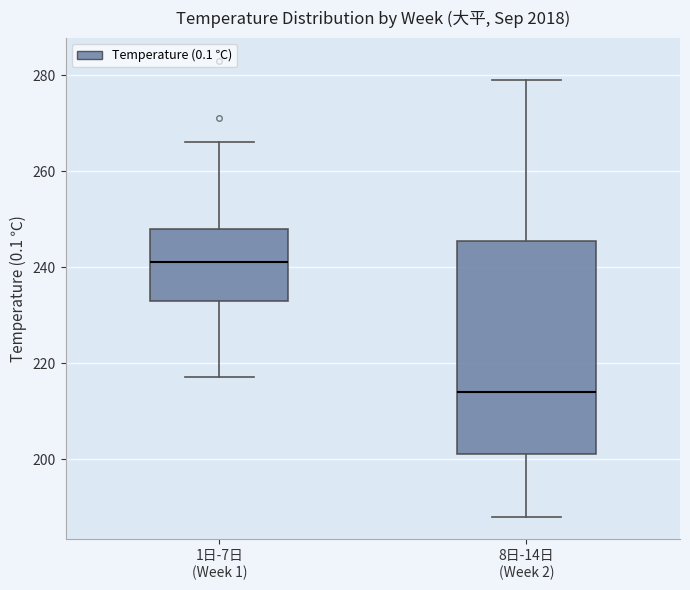

Which box's median line is the lowest?

8日-14日 (Week 2)